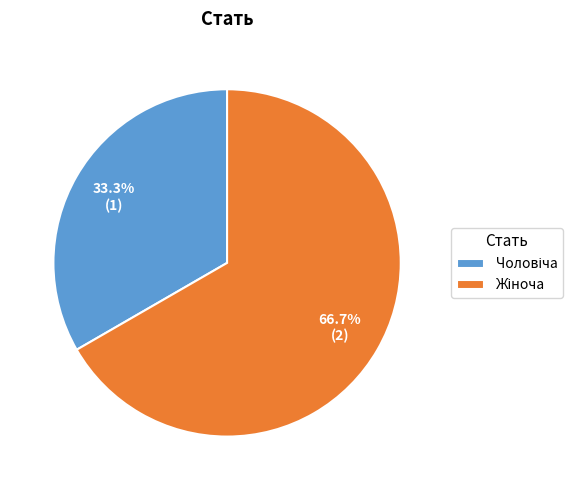

Is there a majority slice in this chart?

Yes